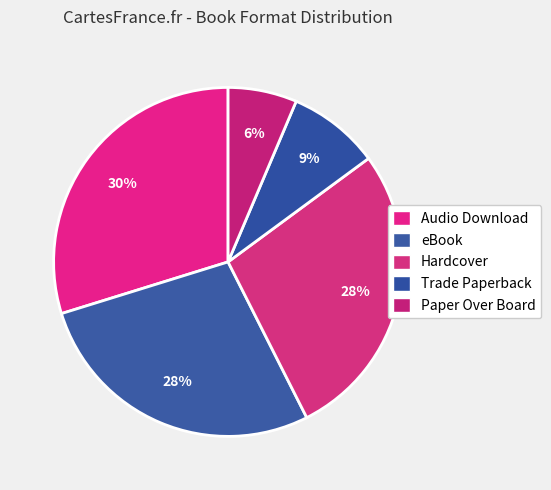

How many slices are in this pie chart?

5